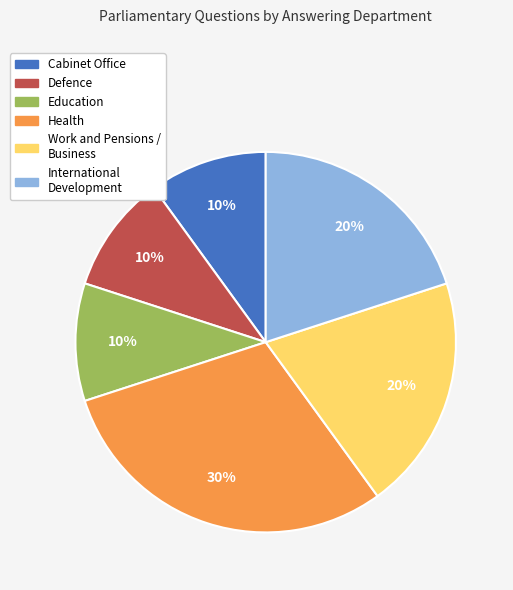

To the nearest percent, what is the average slice percentage?

17%